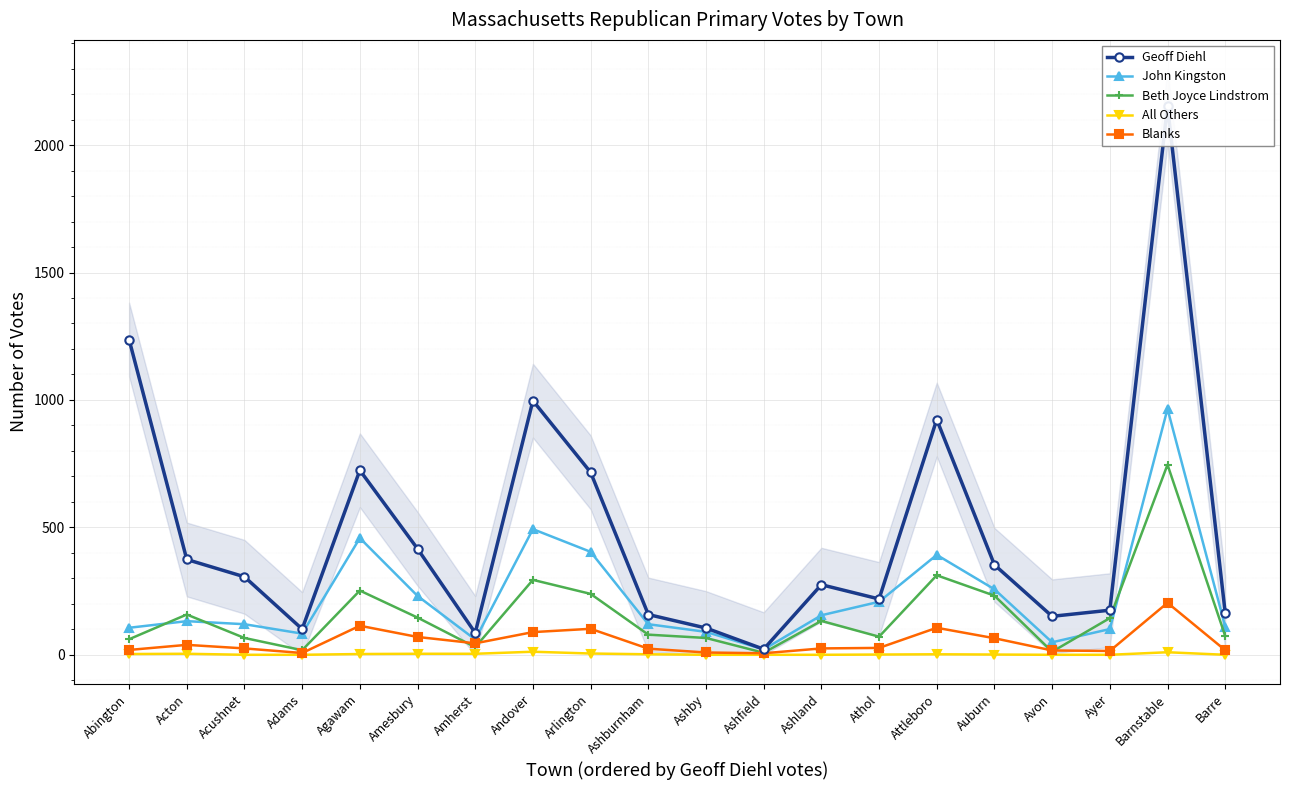

What are all the series names shown in the legend?

Geoff Diehl, John Kingston, Beth Joyce Lindstrom, All Others, Blanks